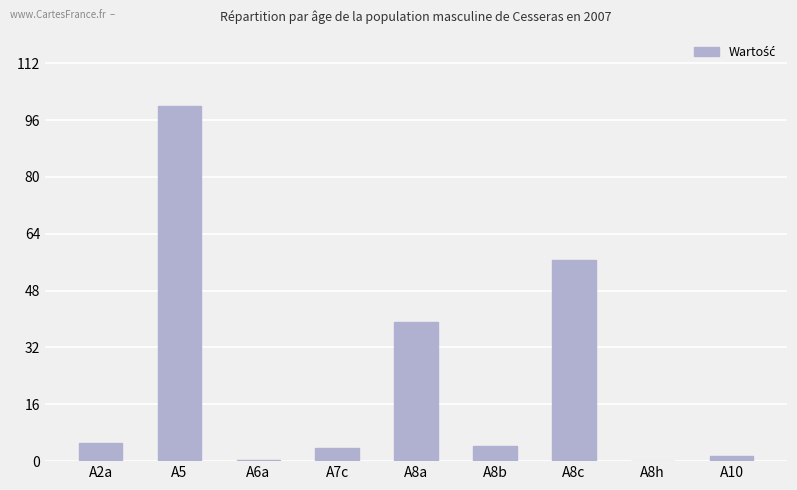

What is the maximum value shown in the chart?

100.0